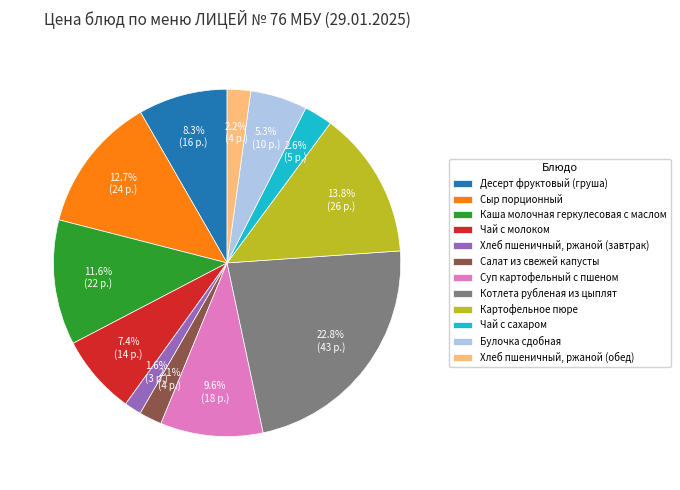

Does any single category account for the majority?

No